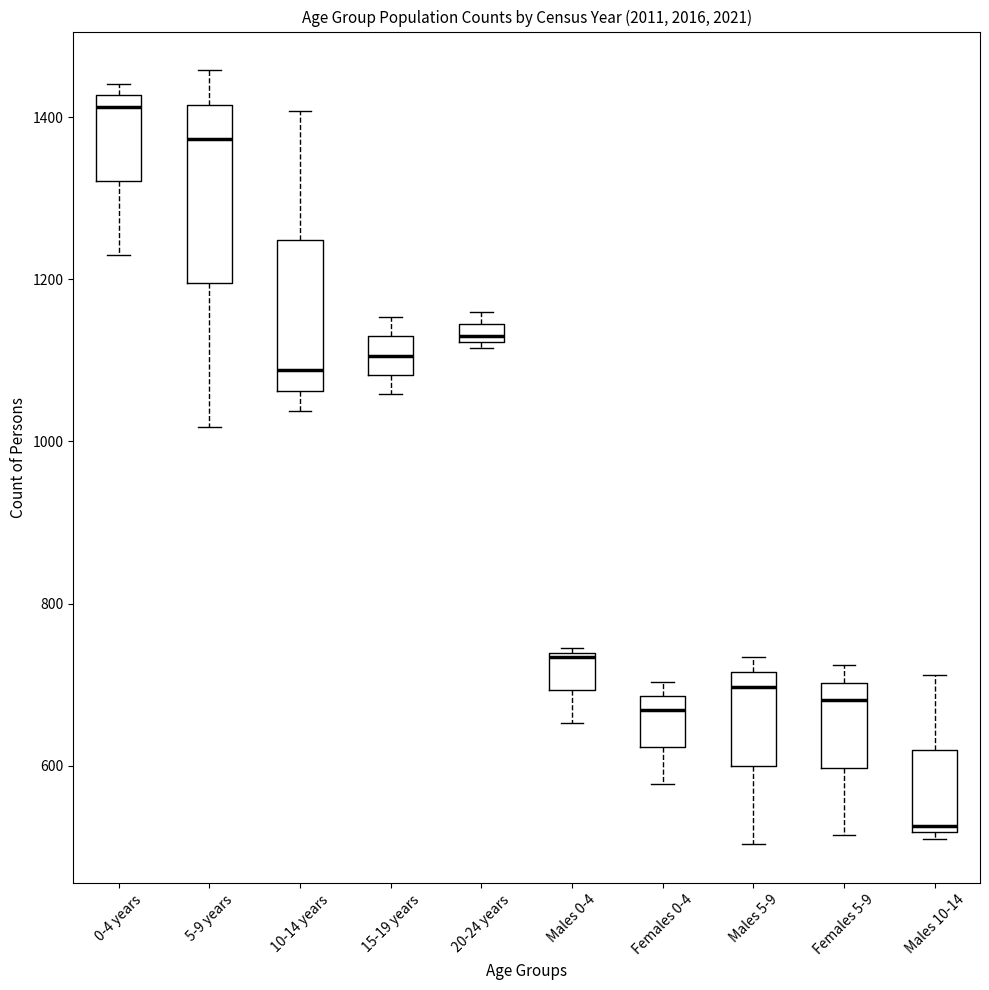

Comparing the boxes themselves (not the whiskers), which one is the tallest?

5-9 years